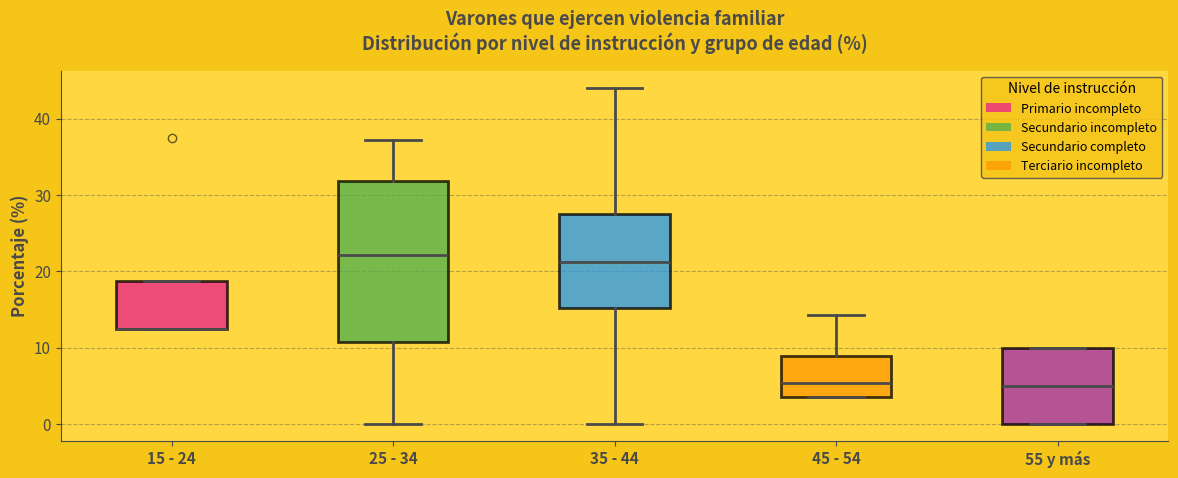

Where is the lower edge of the box for 15 - 24 on the y-axis? The values are not printed on the chart, so give them approximately, as read against the axis.

13